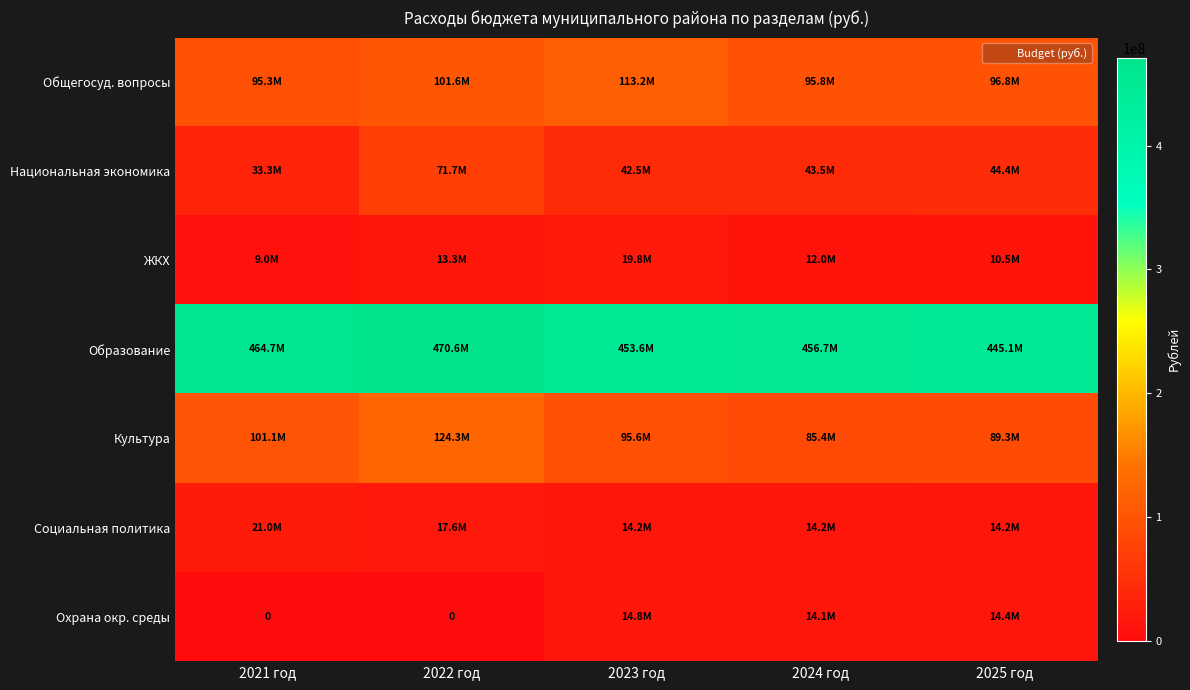

Which has a higher value, 2023 год or 2021 год?

2023 год